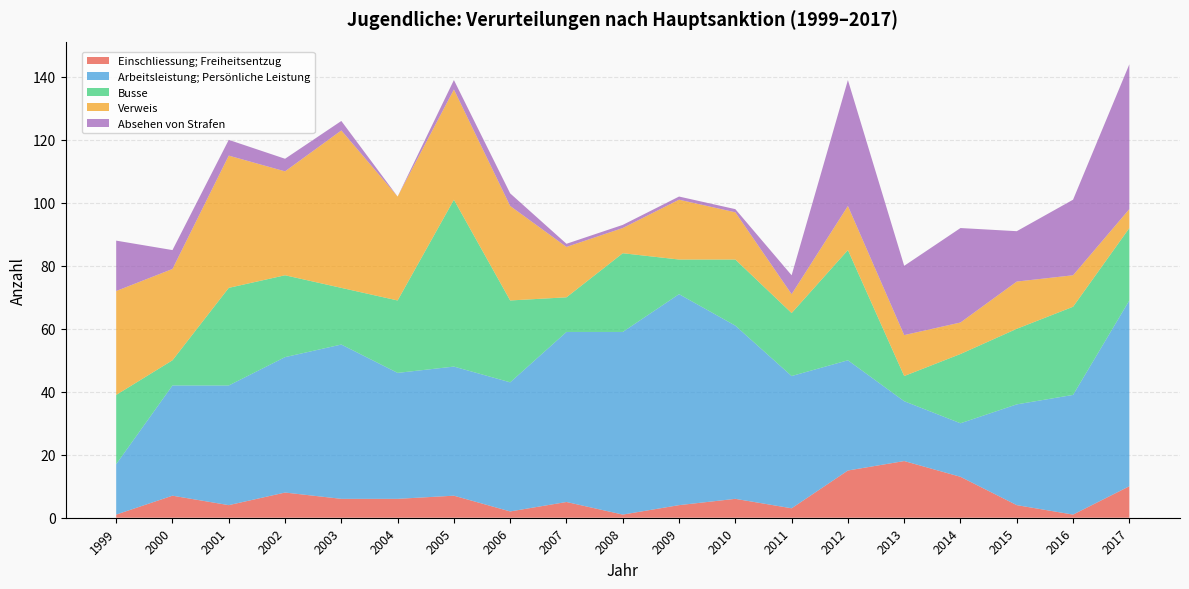

Reading left to right, transcribe all the data shown in this chart.

Einschliessung; Freiheitsentzug: 1999=1	2000=7	2001=4	2002=8	2003=6	2004=6	2005=7	2006=2	2007=5	2008=1	2009=4	2010=6	2011=3	2012=15	2013=18	2014=13	2015=4	2016=1	2017=10
Arbeitsleistung; Persönliche Leistung: 1999=16	2000=35	2001=38	2002=43	2003=49	2004=40	2005=41	2006=41	2007=54	2008=58	2009=67	2010=55	2011=42	2012=35	2013=19	2014=17	2015=32	2016=38	2017=59
Busse: 1999=22	2000=8	2001=31	2002=26	2003=18	2004=23	2005=53	2006=26	2007=11	2008=25	2009=11	2010=21	2011=20	2012=35	2013=8	2014=22	2015=24	2016=28	2017=23
Verweis: 1999=33	2000=29	2001=42	2002=33	2003=50	2004=33	2005=35	2006=30	2007=16	2008=8	2009=19	2010=15	2011=6	2012=14	2013=13	2014=10	2015=15	2016=10	2017=6
Absehen von Strafen: 1999=16	2000=6	2001=5	2002=4	2003=3	2004=0	2005=3	2006=4	2007=1	2008=1	2009=1	2010=1	2011=6	2012=40	2013=22	2014=30	2015=16	2016=24	2017=46